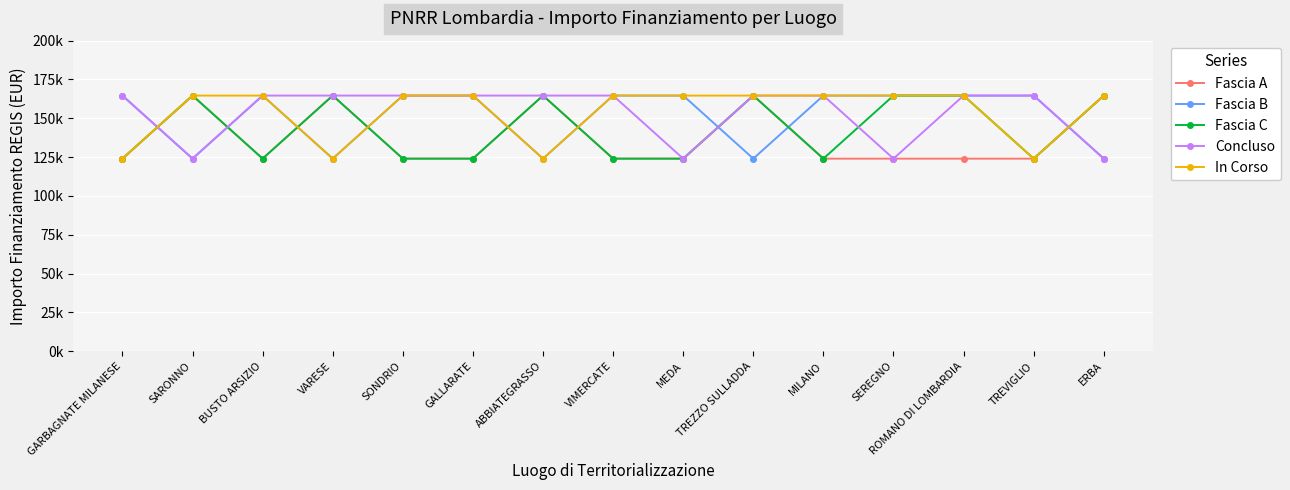

Is this an area chart (filled region under the line)?

No